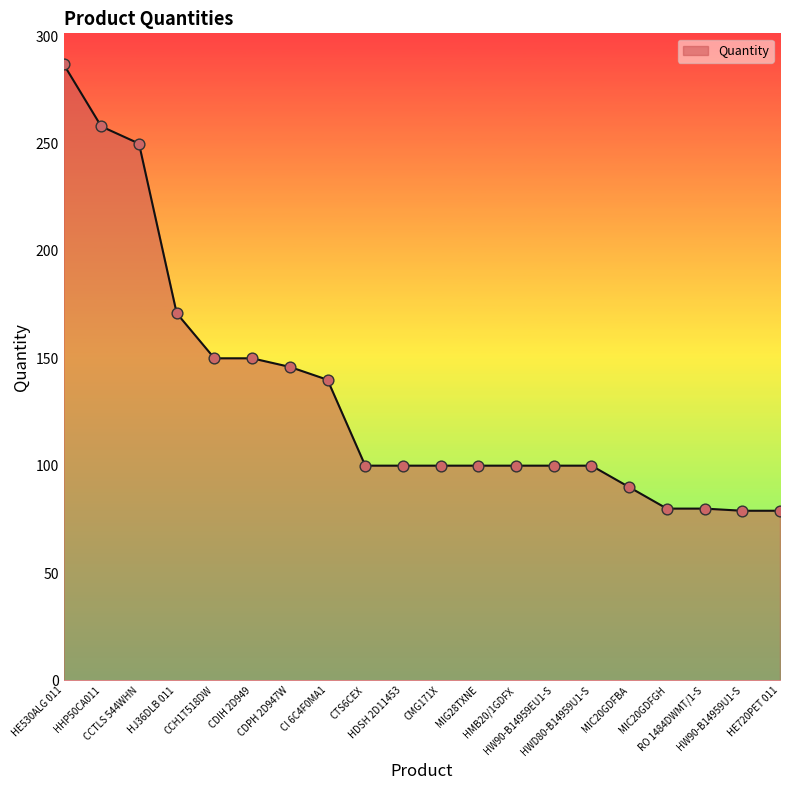

What is the maximum value shown in the chart?

287